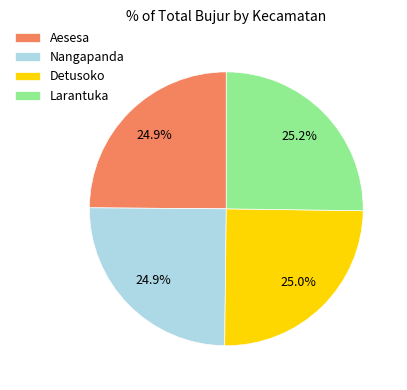

True or false: Nangapanda accounts for 25% of the total.

True